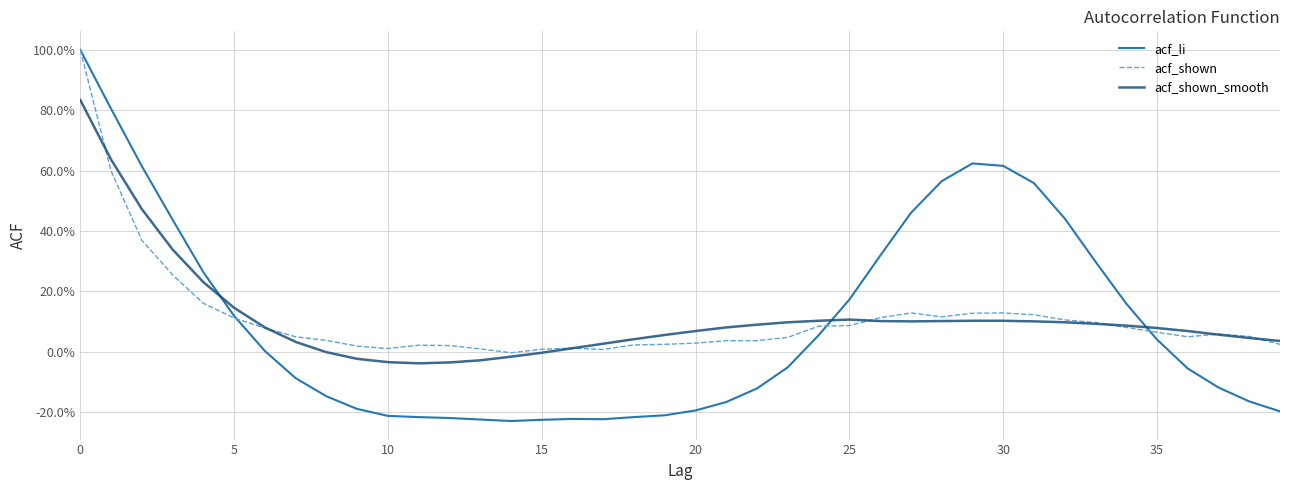

In acf_shown_smooth, how many points are lower than both neighbors (excluding endpoints)?

2